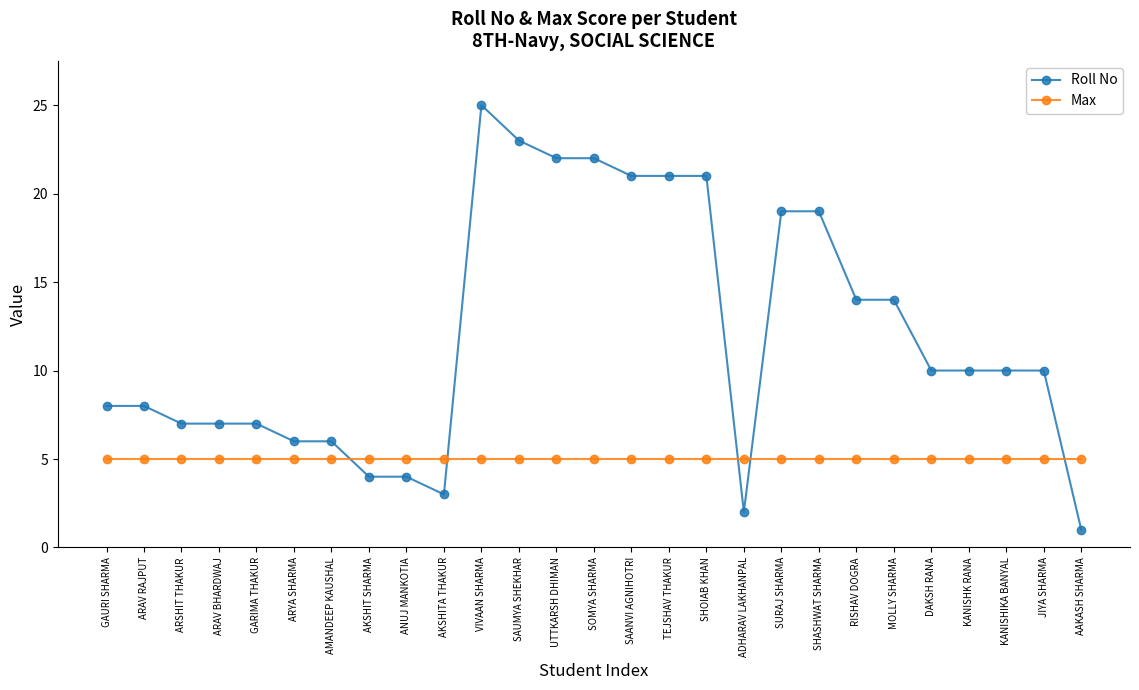

How many times do Max and Roll No cross each other?

5